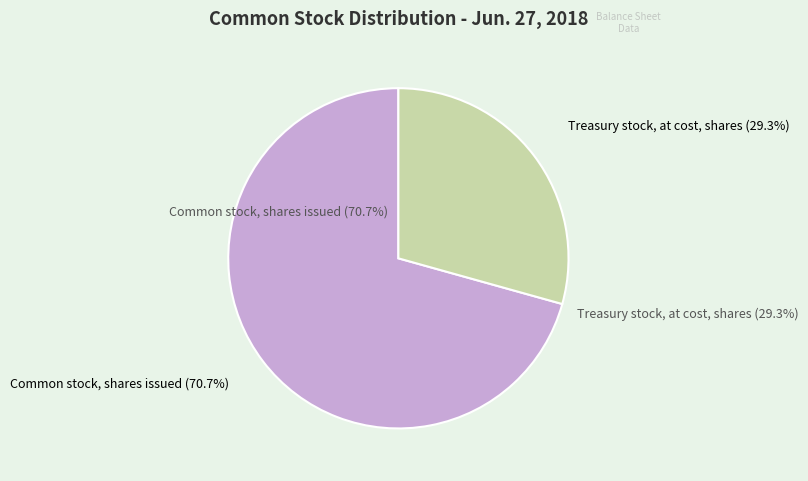

Which slice is the largest?

Common stock, shares issued